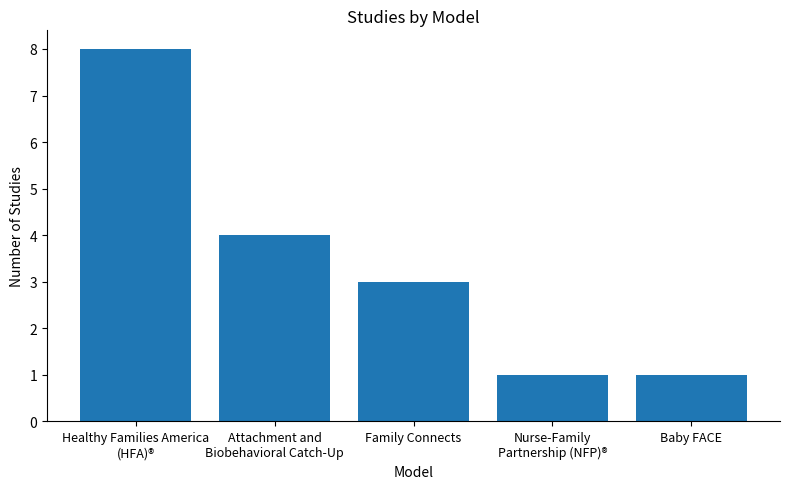

How many values are between 1 and 4?

4